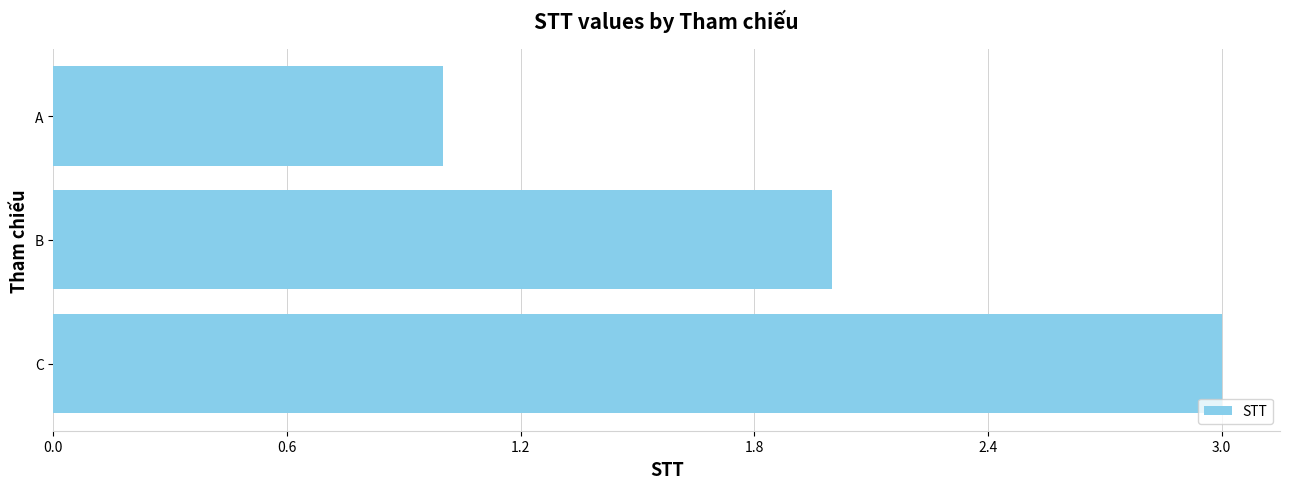

Which has a higher value, C or A?

C